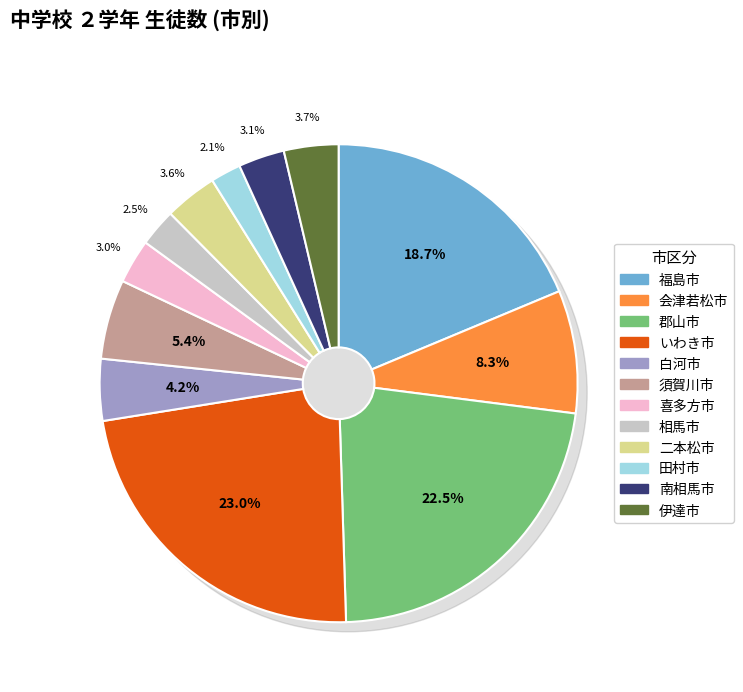

Approximately how many times larger is the value at 二本松市 compared to 伊達市?

1.0